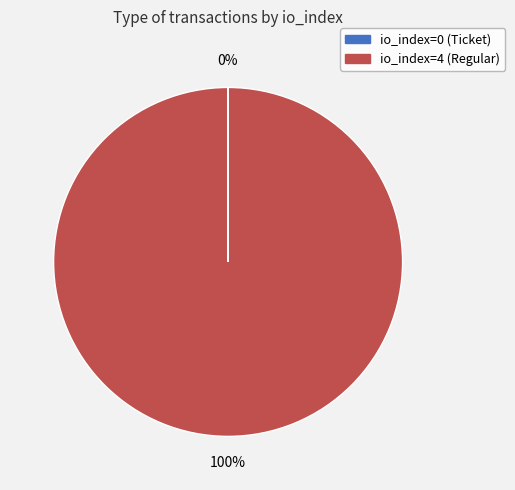

True or false: io_index=4 (Regular) accounts for 100% of the total.

True